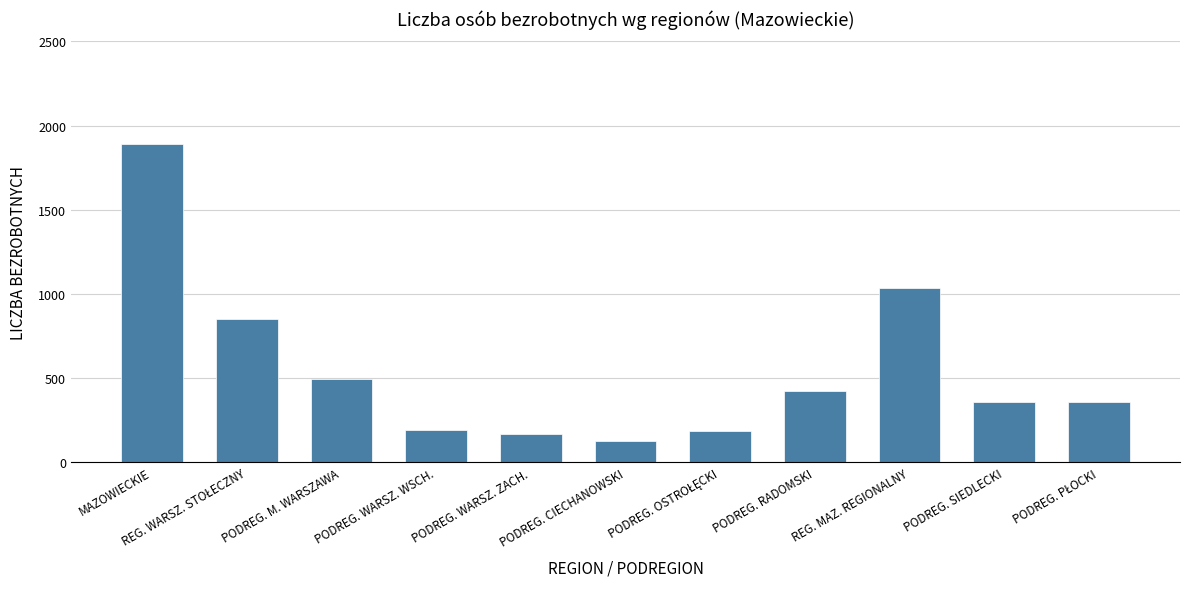

What is the label of the 4th bar from the left?

PODREG. WARSZ. WSCH.